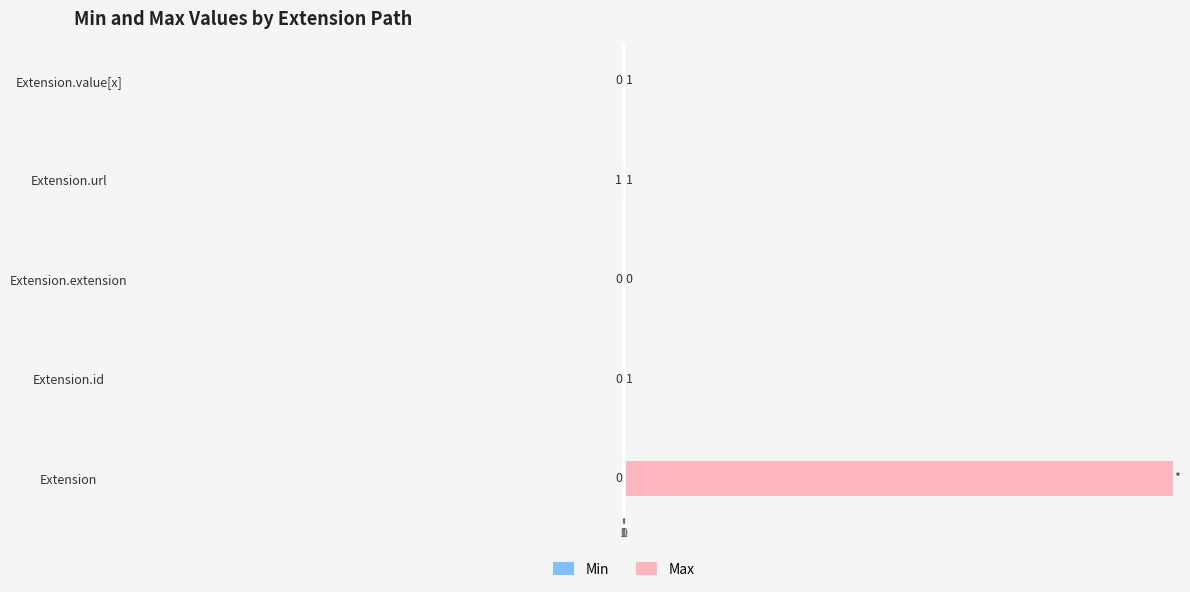

How many Min values are between 0 and 1?

4